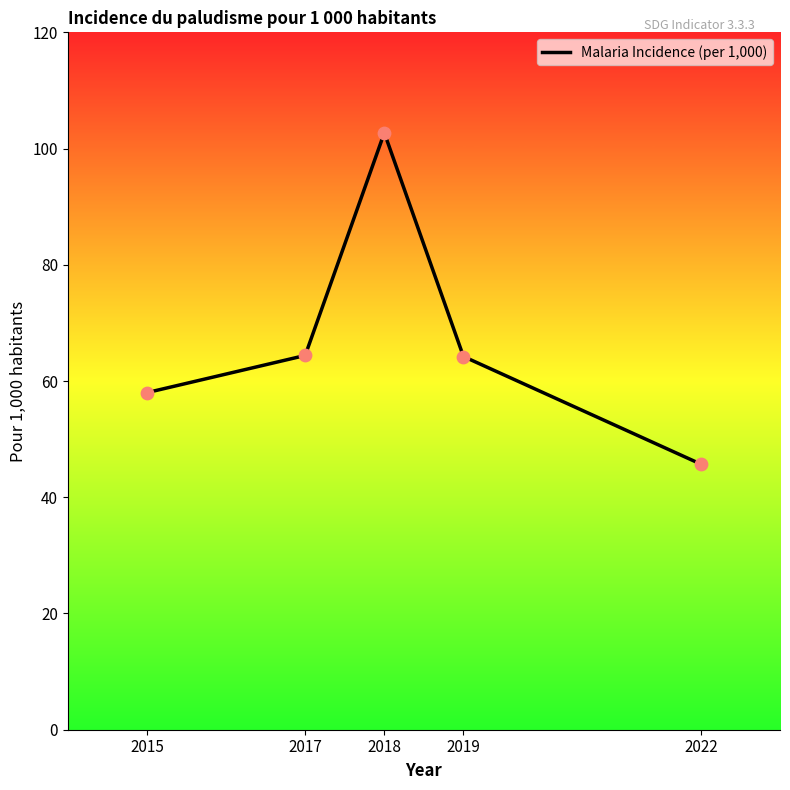

Between 2015 and 2018, which is larger?

2018